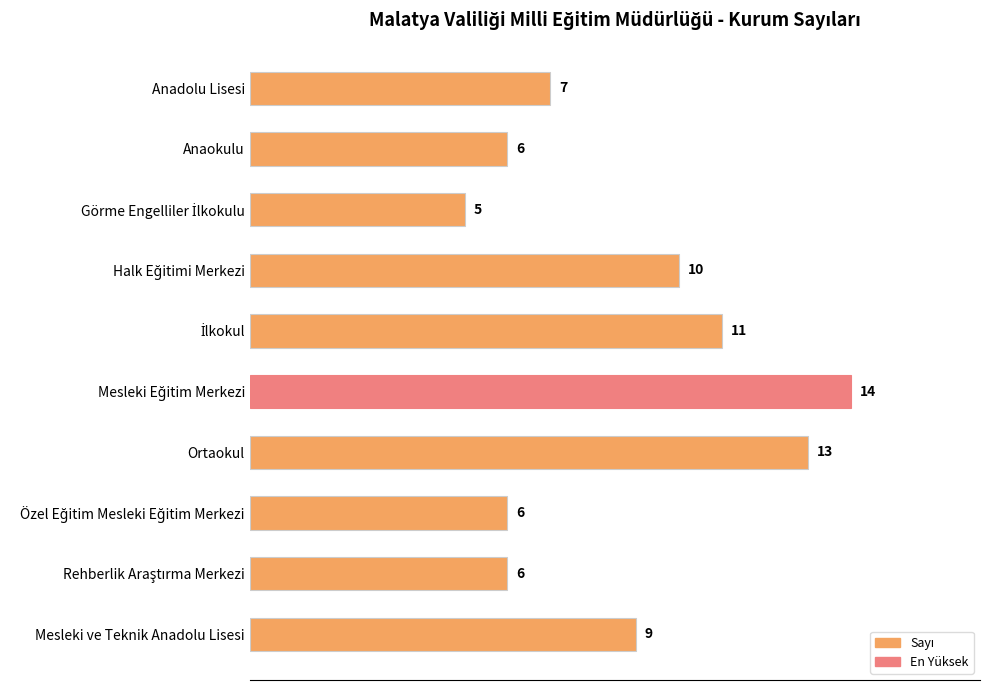

Reading bottom to top, what are all the values shown in this chart?

9	6	6	13	14	11	10	5	6	7